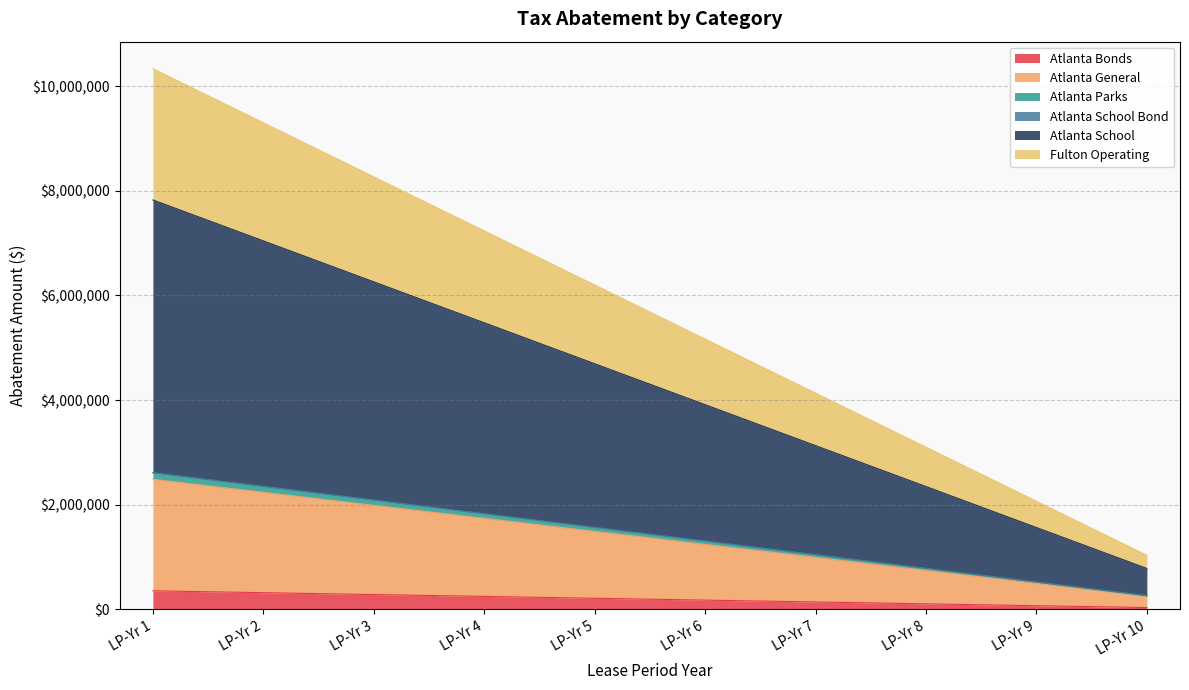

True or false: Atlanta Parks and Atlanta School cross at least once.

False